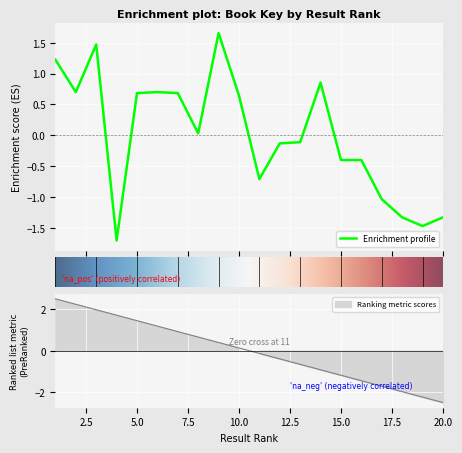

How many values are below zero?

10